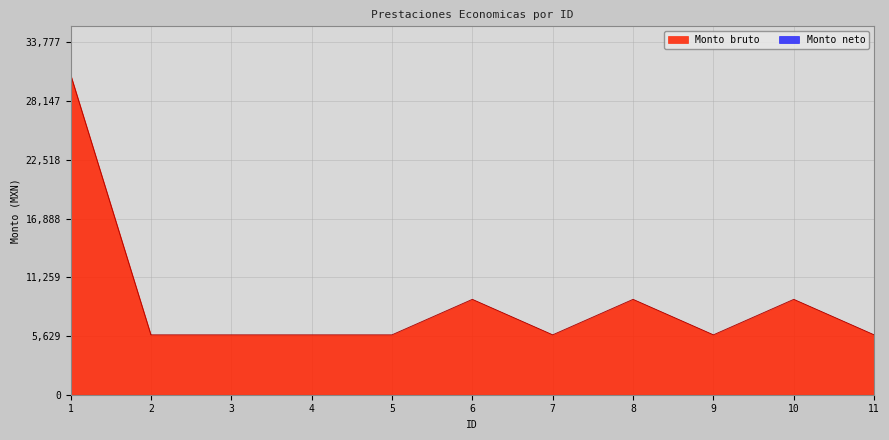

What is the average value?

8938.9